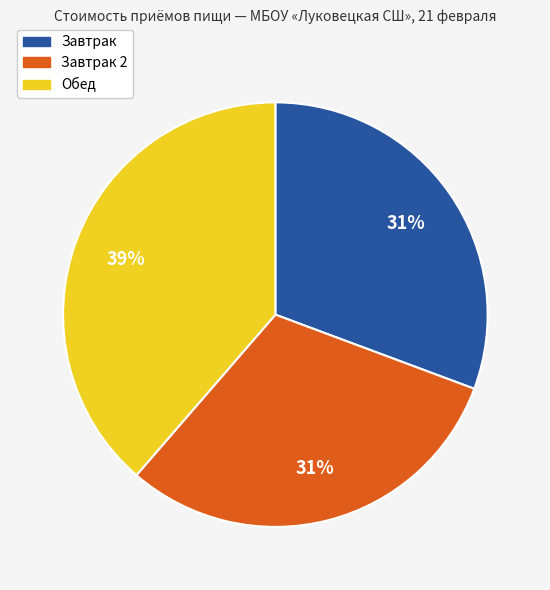

Which slice is the largest?

Обед